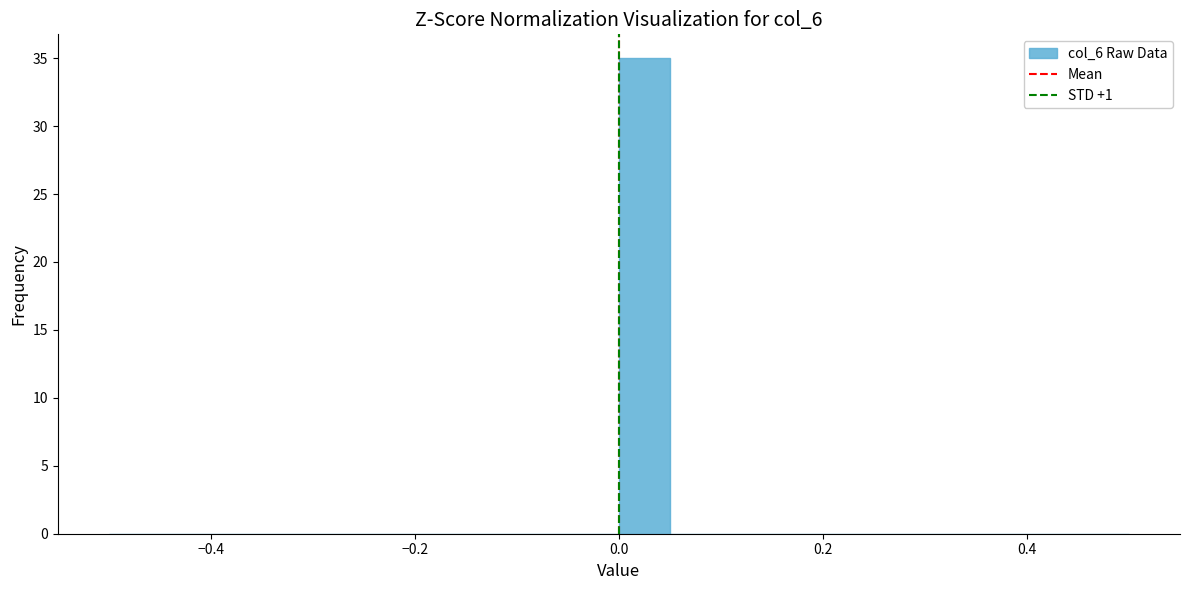

Around what value on the x-axis is the tallest bar? Give the approximate position of its centre, as read against the axis.

0.02